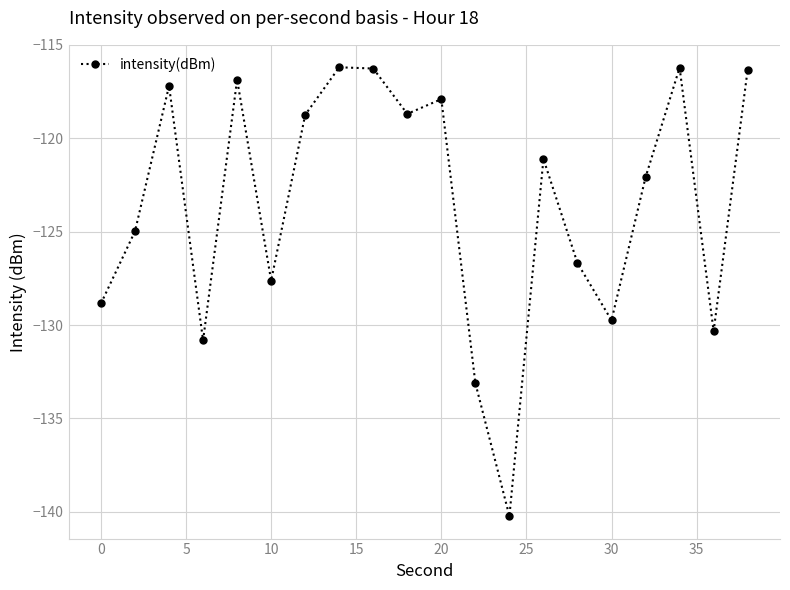

What is the sum of all values?

-2469.9